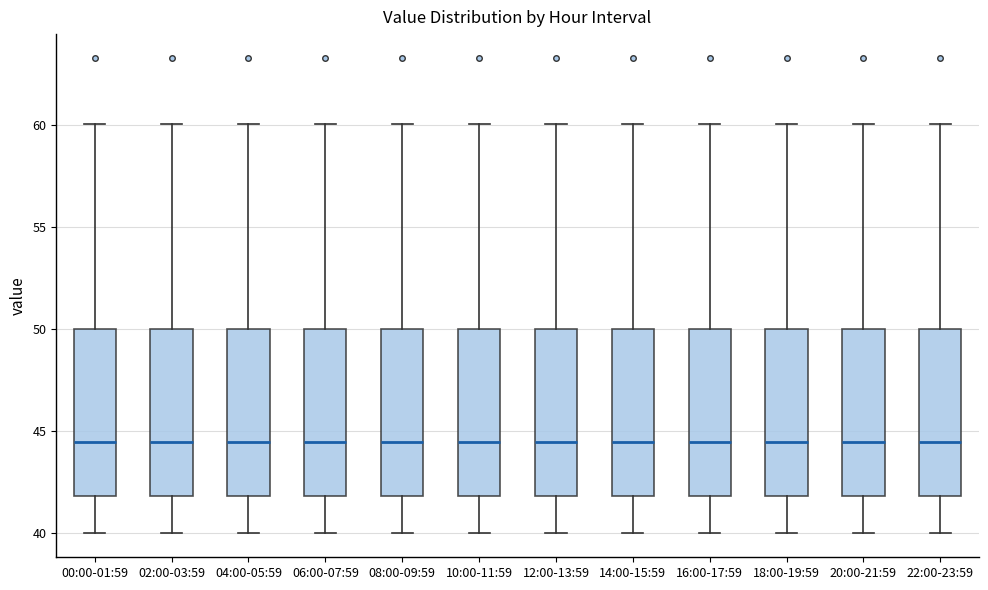

Reading left to right, transcribe this box plot: for each box, give where its median line is, the range the box spans, and where its two whiskers end, as read against the y-axis. The values are not printed on the chart, so give them approximately, as read against the axis.

00:00-01:59: median 44.5, box 42.0 to 50.0, whiskers 40.0 to 60.0
02:00-03:59: median 44.5, box 42.0 to 50.0, whiskers 40.0 to 60.0
04:00-05:59: median 44.5, box 42.0 to 50.0, whiskers 40.0 to 60.0
06:00-07:59: median 44.5, box 42.0 to 50.0, whiskers 40.0 to 60.0
08:00-09:59: median 44.5, box 42.0 to 50.0, whiskers 40.0 to 60.0
10:00-11:59: median 44.5, box 42.0 to 50.0, whiskers 40.0 to 60.0
12:00-13:59: median 44.5, box 42.0 to 50.0, whiskers 40.0 to 60.0
14:00-15:59: median 44.5, box 42.0 to 50.0, whiskers 40.0 to 60.0
16:00-17:59: median 44.5, box 42.0 to 50.0, whiskers 40.0 to 60.0
18:00-19:59: median 44.5, box 42.0 to 50.0, whiskers 40.0 to 60.0
20:00-21:59: median 44.5, box 42.0 to 50.0, whiskers 40.0 to 60.0
22:00-23:59: median 44.5, box 42.0 to 50.0, whiskers 40.0 to 60.0